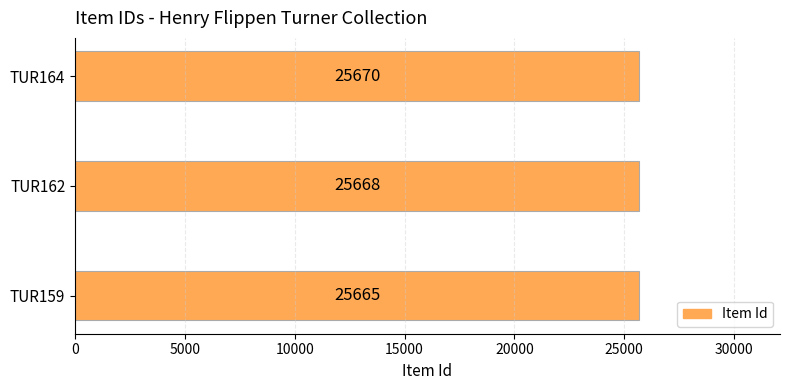

What is the change in value from TUR159 to TUR164?

+5